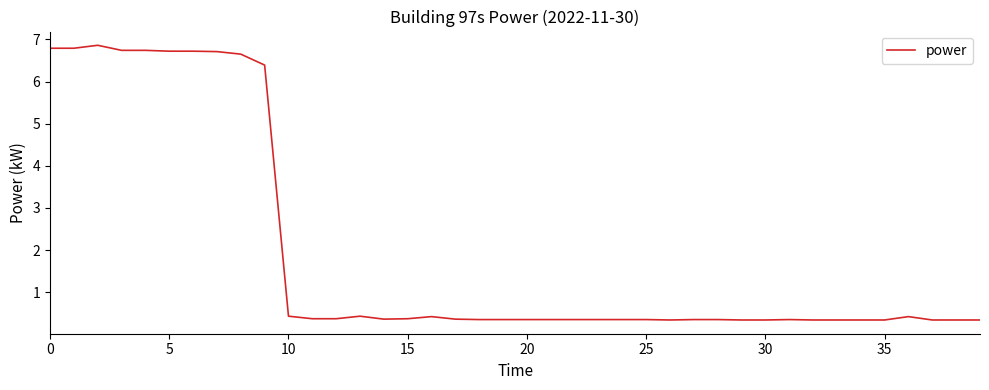

What is the difference between the maximum and minimum values?

6.5